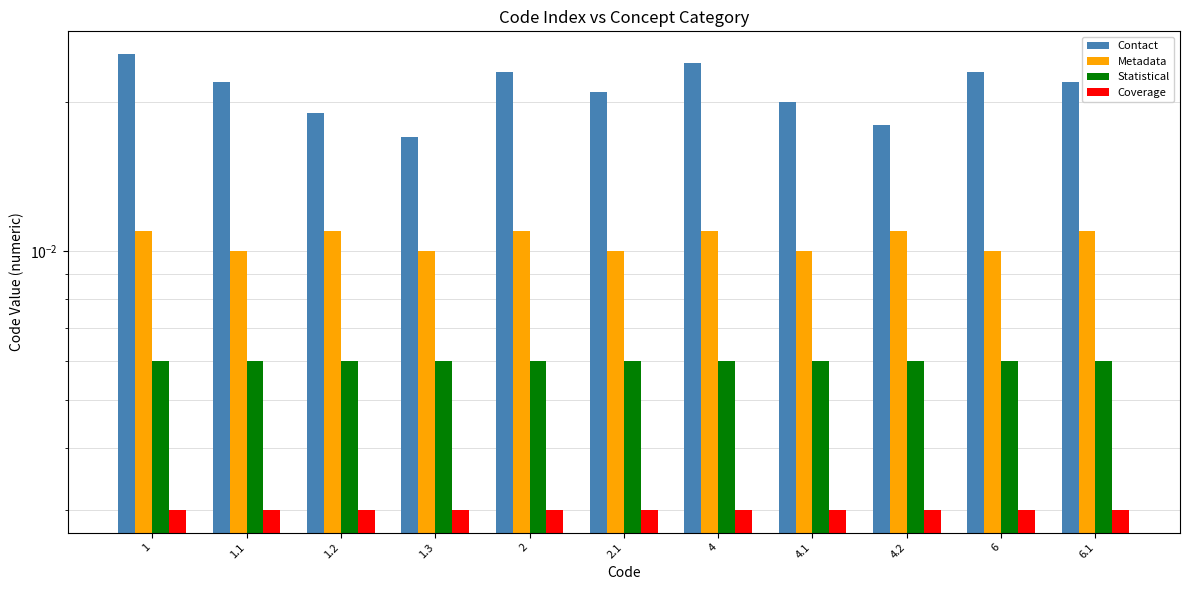

At which category is the sum across all series the highest?

1